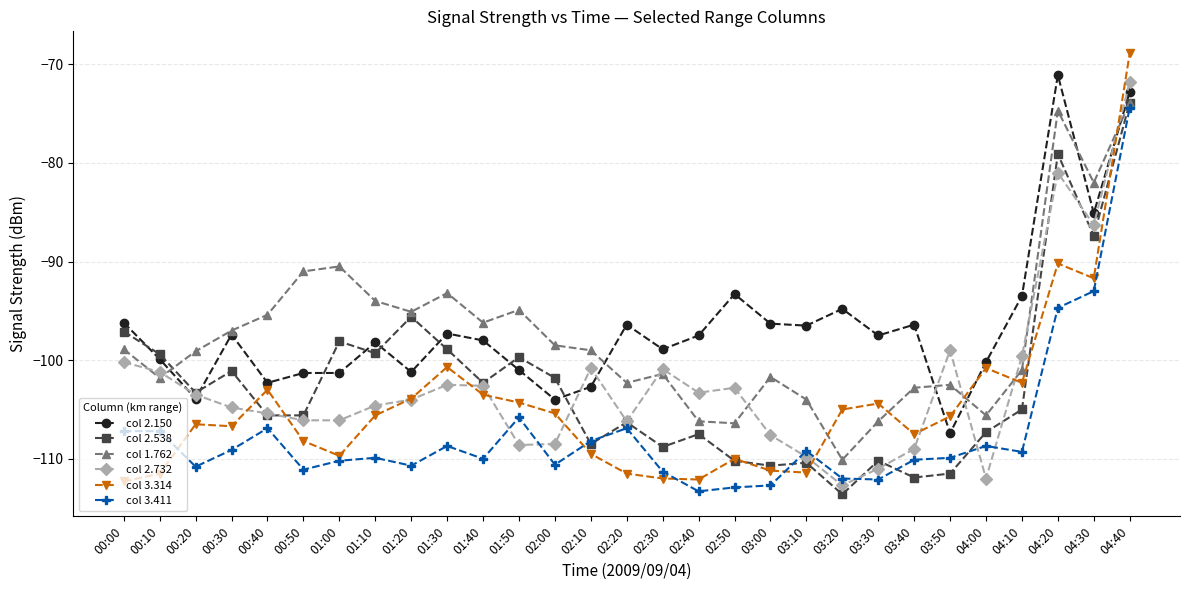

What is the total value across all series at 02:30?

-633.3